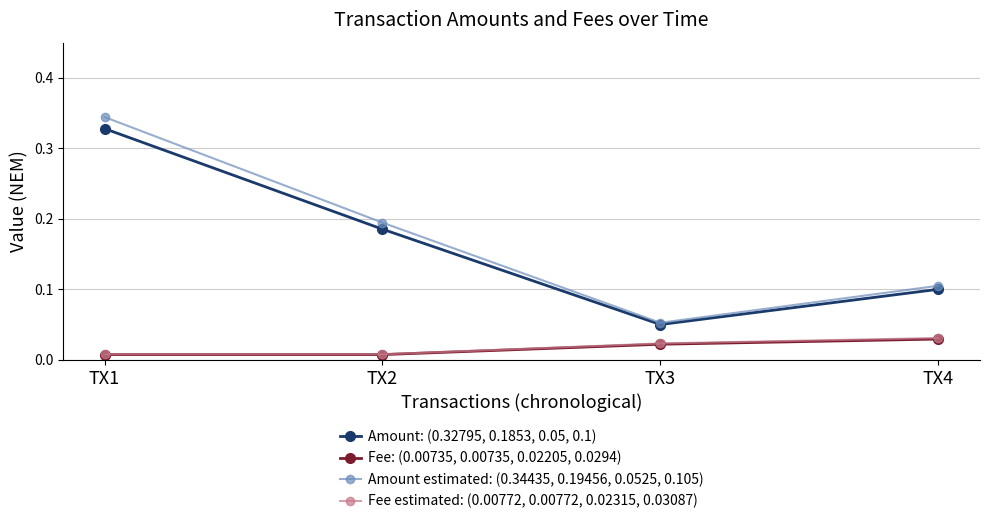

Which category has the highest value across all series?

TX1